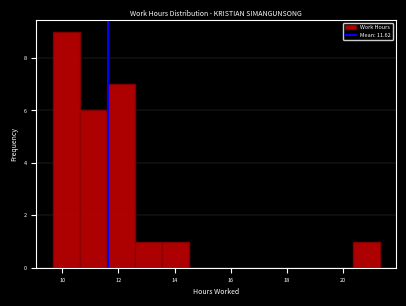

What is the height of the bar covering 13.6 to 14.6 on the x-axis? Neither the bar edges nor the heights are printed on the chart, so give them approximately, as read against the axes.

1